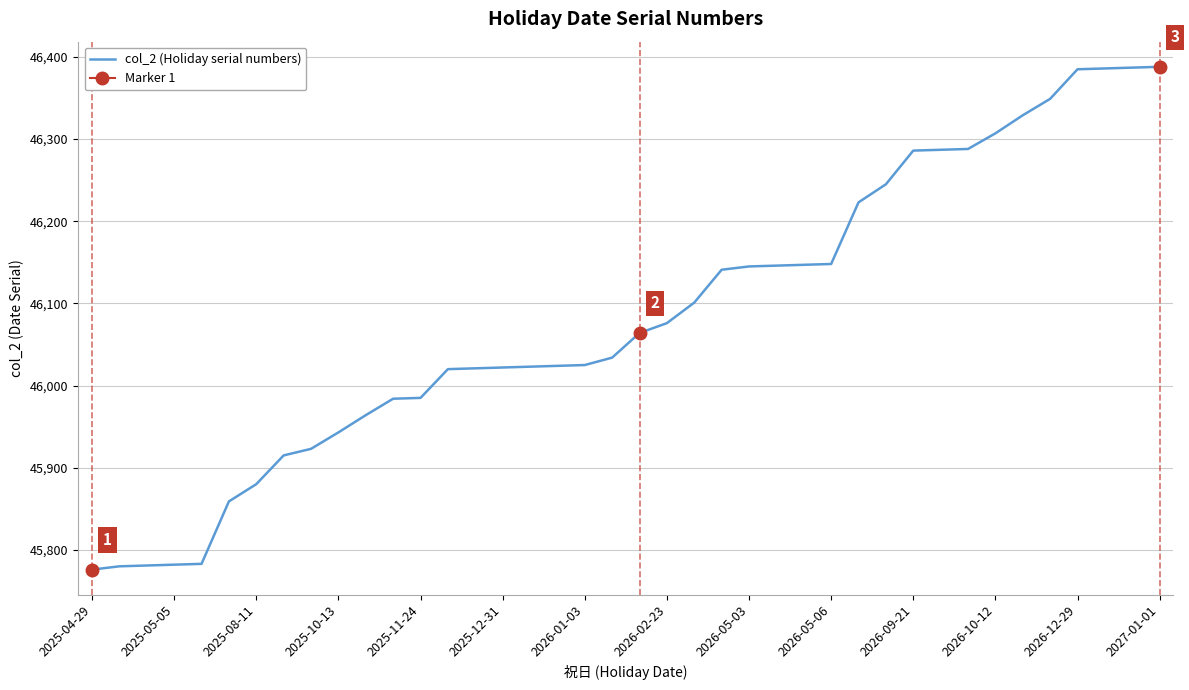

What is the maximum value for col_2 (Holiday serial numbers)?

46388